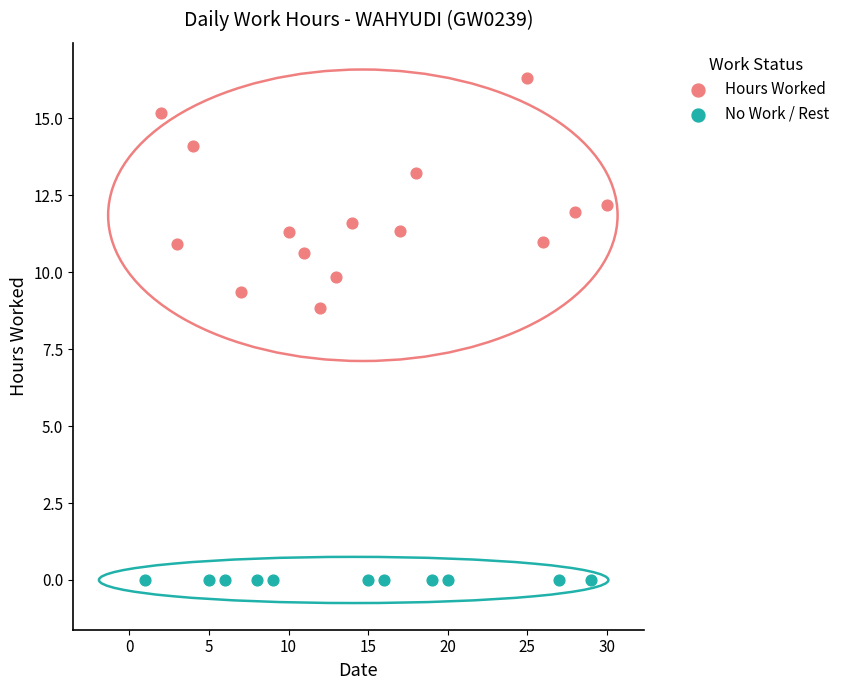

Which series reaches the minimum Y coordinate?

No Work / Rest